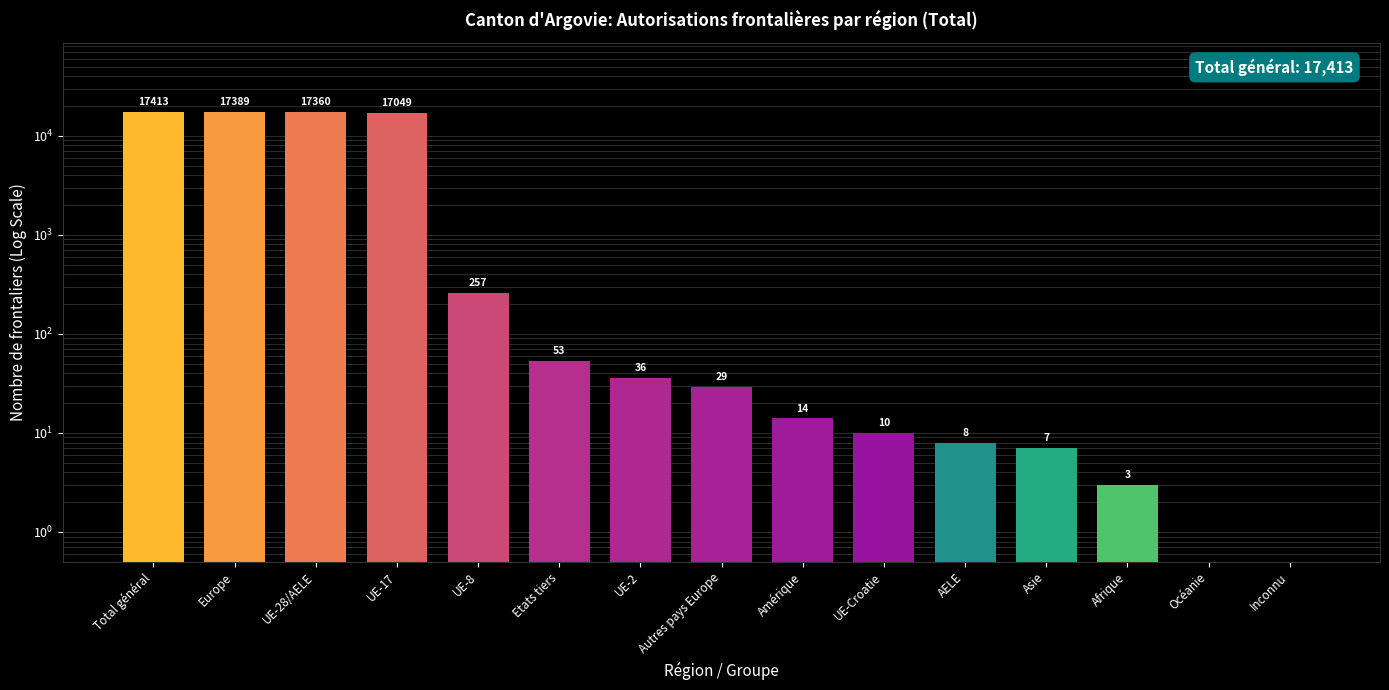

What is the change in value from UE-Croatie to Asie?

-3